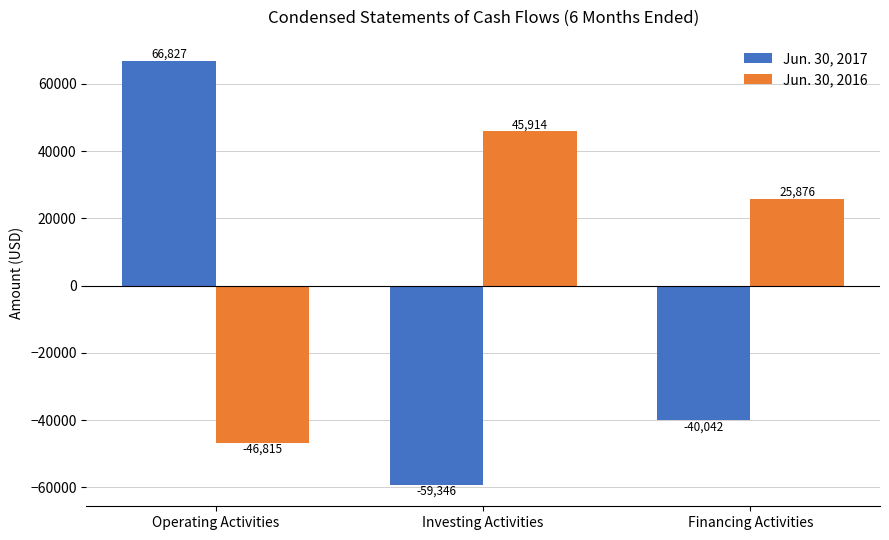

Where does the Jun. 30, 2017 series first go above -40042?

Operating Activities